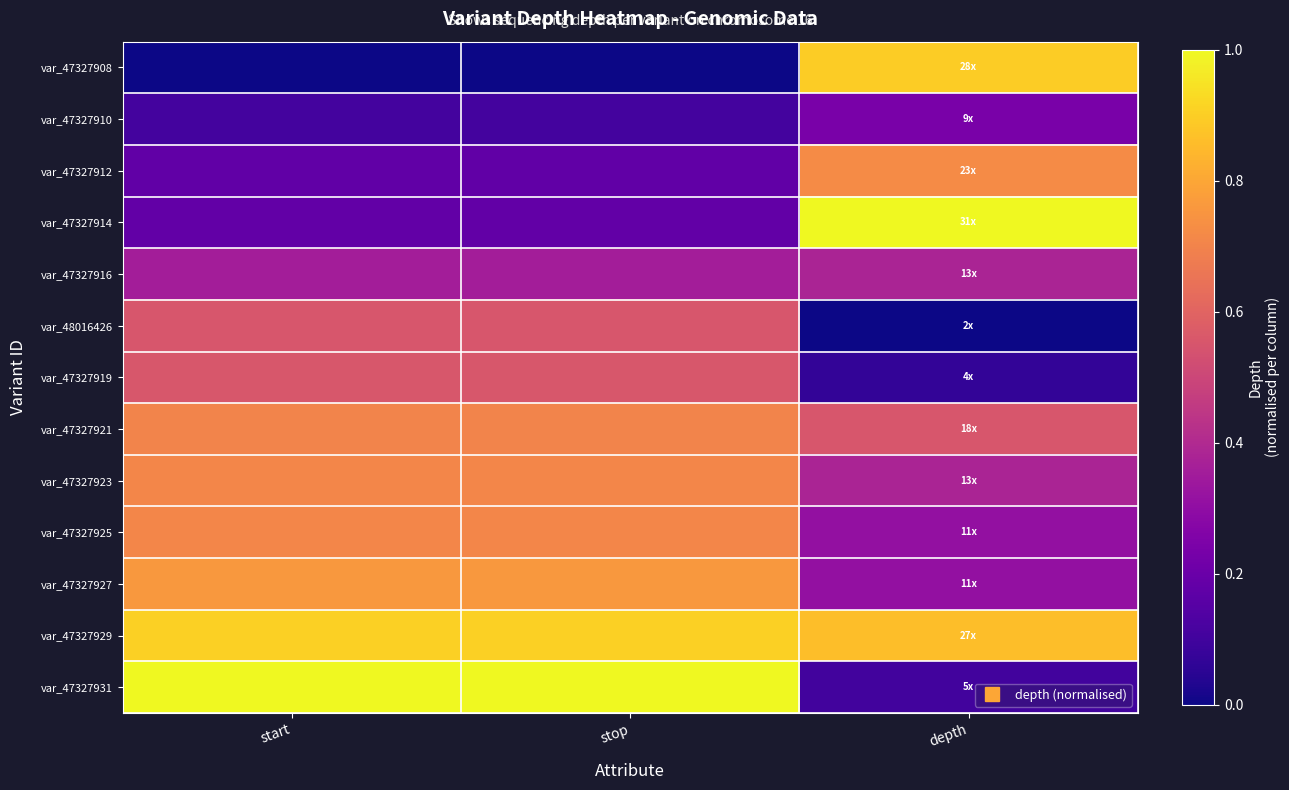

At how many categories does at least one series exceed 0?

3